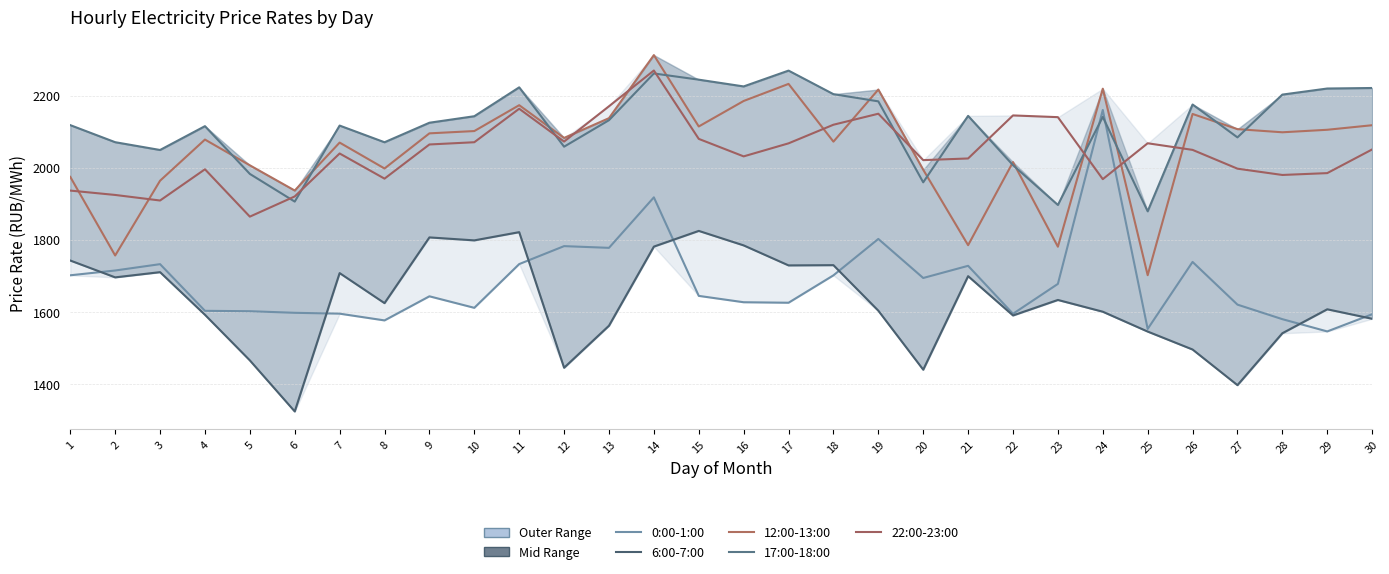

Which category has the lowest value across all series?

6